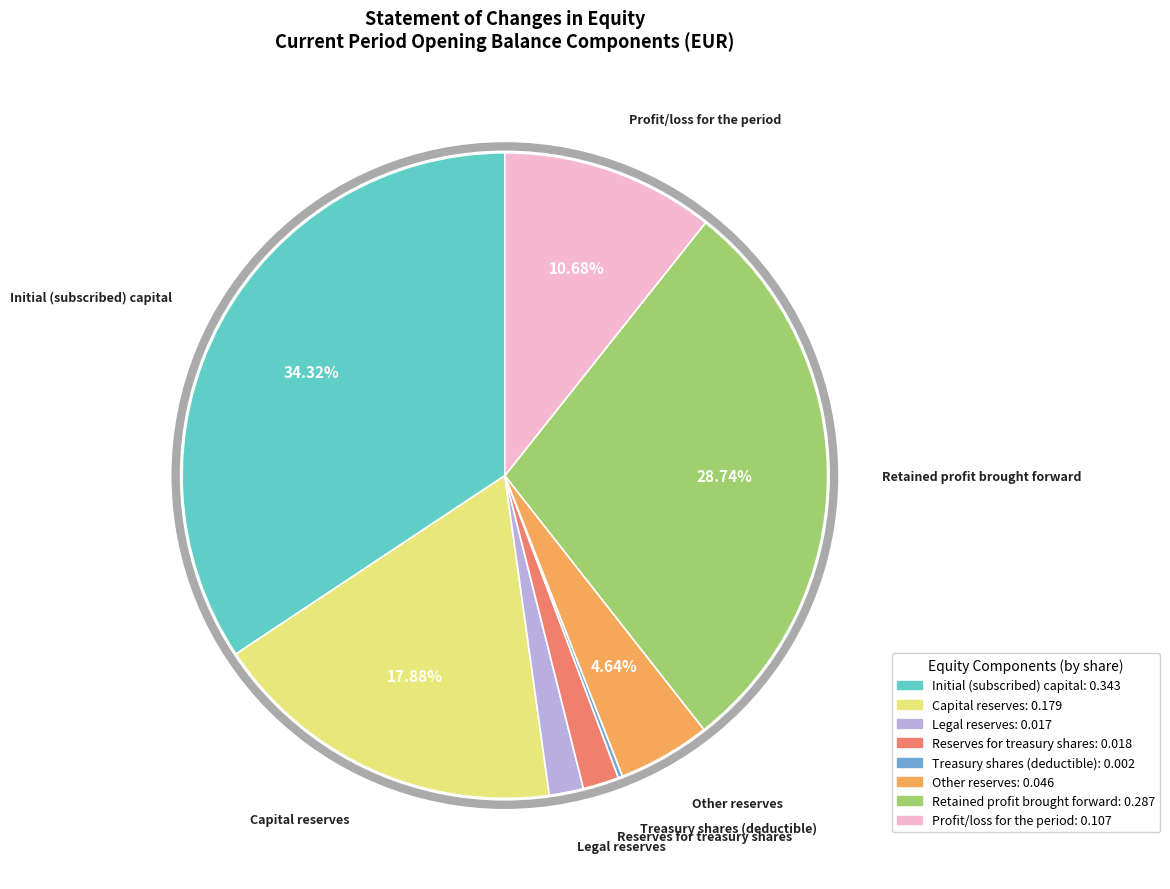

Which slice is the largest?

Initial (subscribed) capital